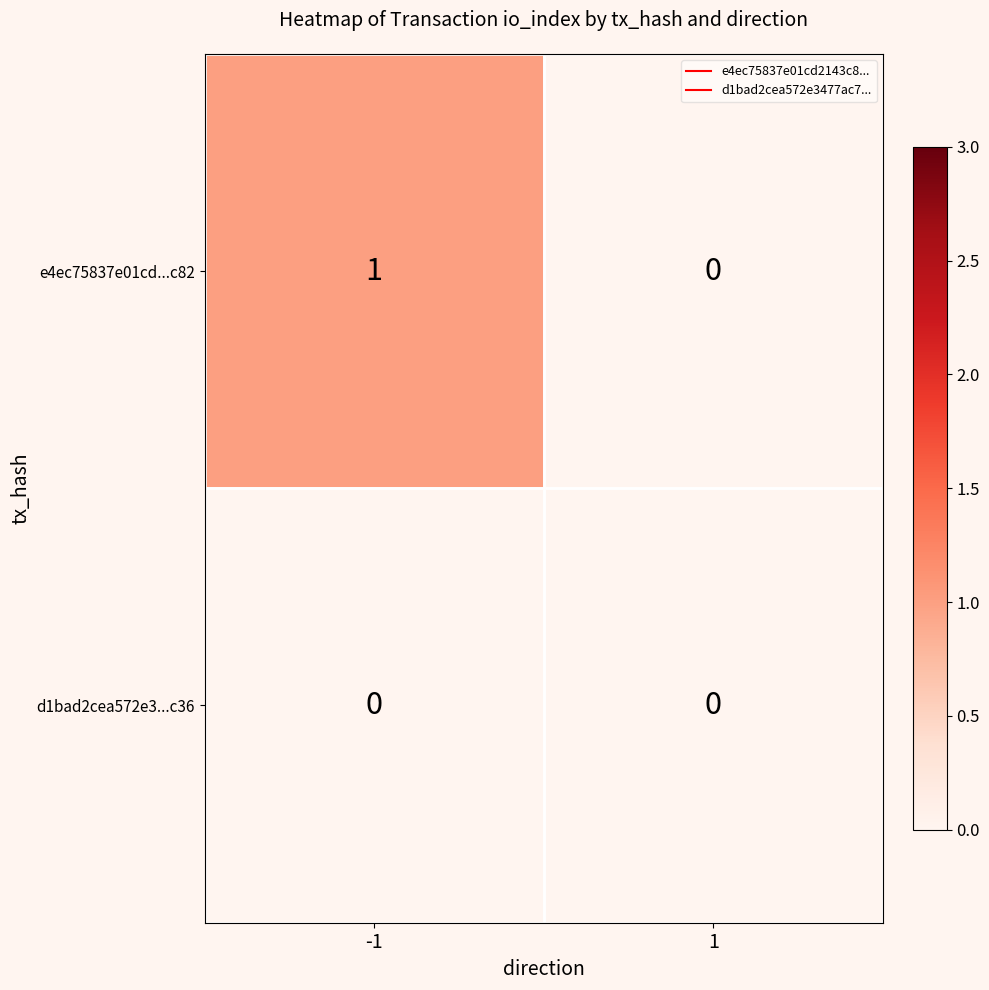

List the series in order of their peak value, highest first.

e4ec75837e01cd...c82, d1bad2cea572e3...c36